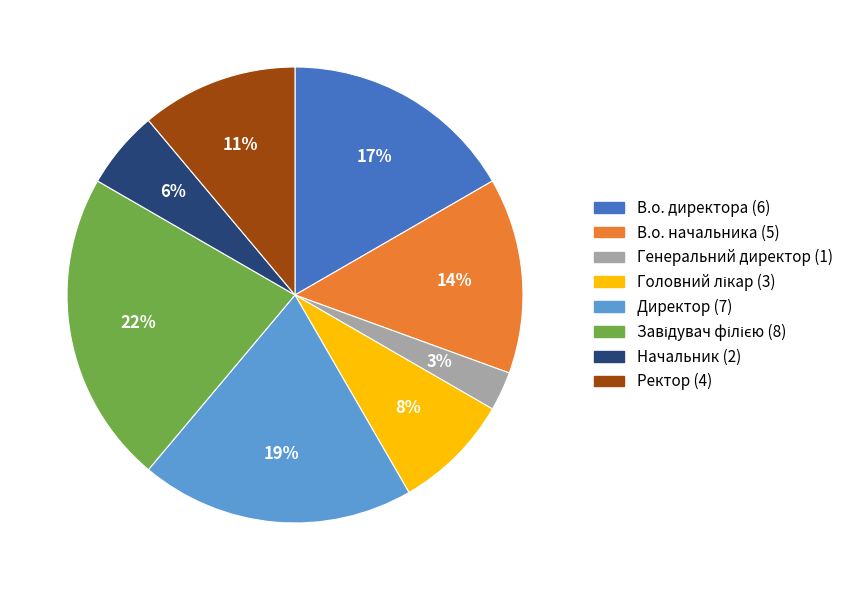

To the nearest percent, what is the difference between the largest and smallest slice percentages?

19%